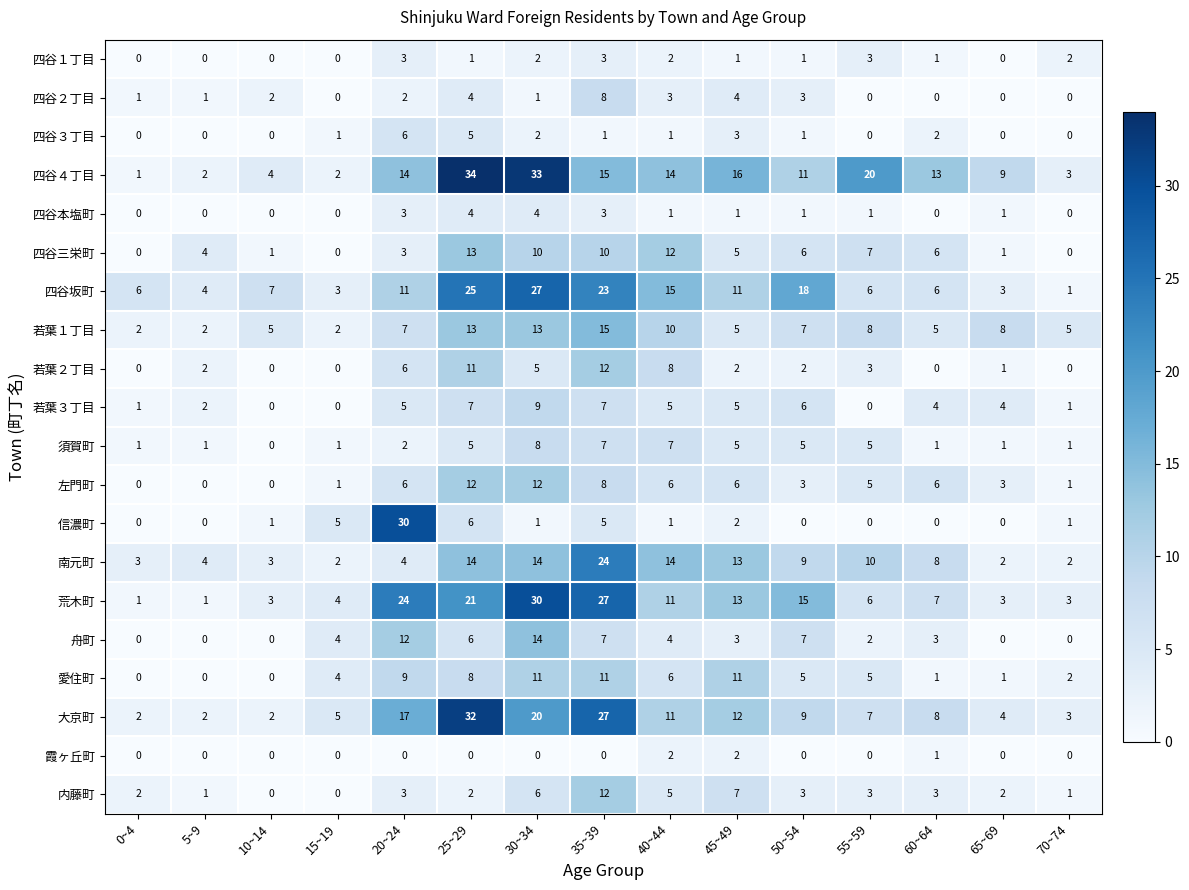

What is the difference between the second highest and second lowest values in the 四谷２丁目 series?

4